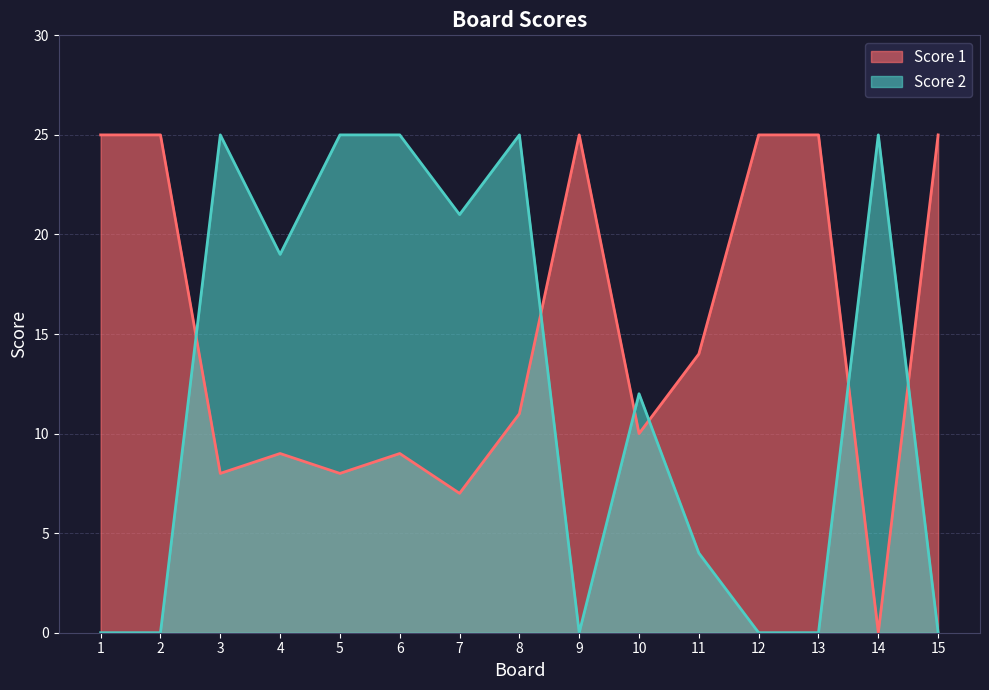

The Score 2 series shows 0 at 9. True or false?

True